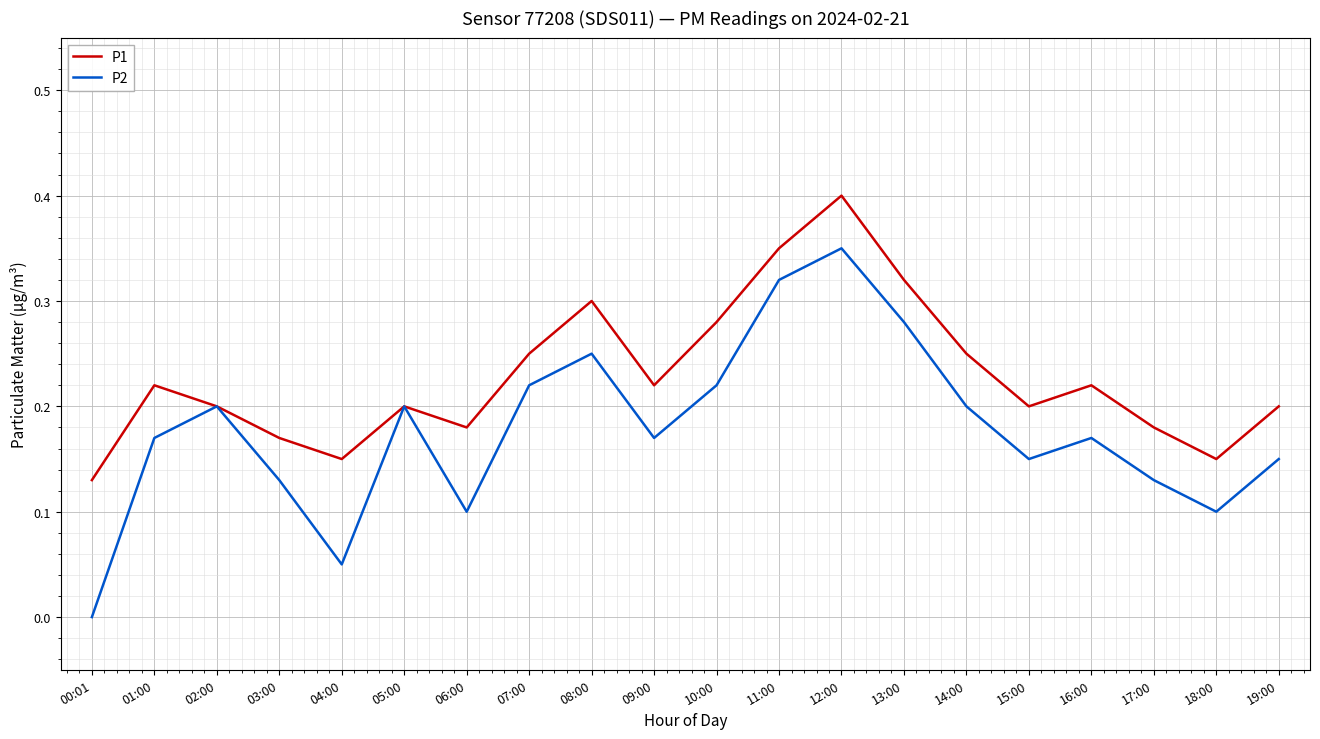

Is the value of P1 at 06:00 greater than the value of P2 at 03:00?

Yes